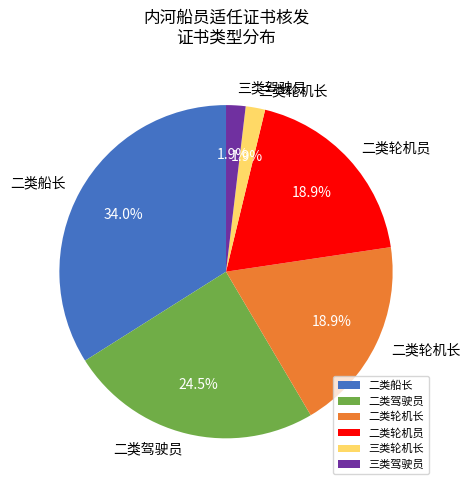

Is there a majority slice in this chart?

No